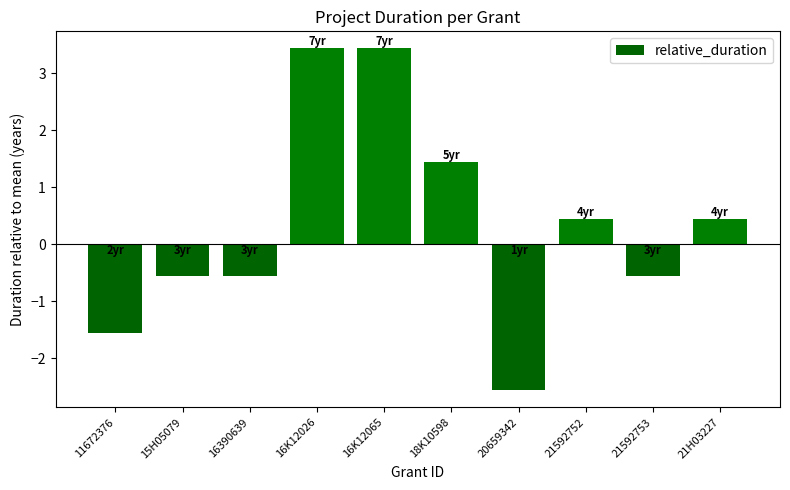

What is the value of the 7th bar from the left?

-2.6